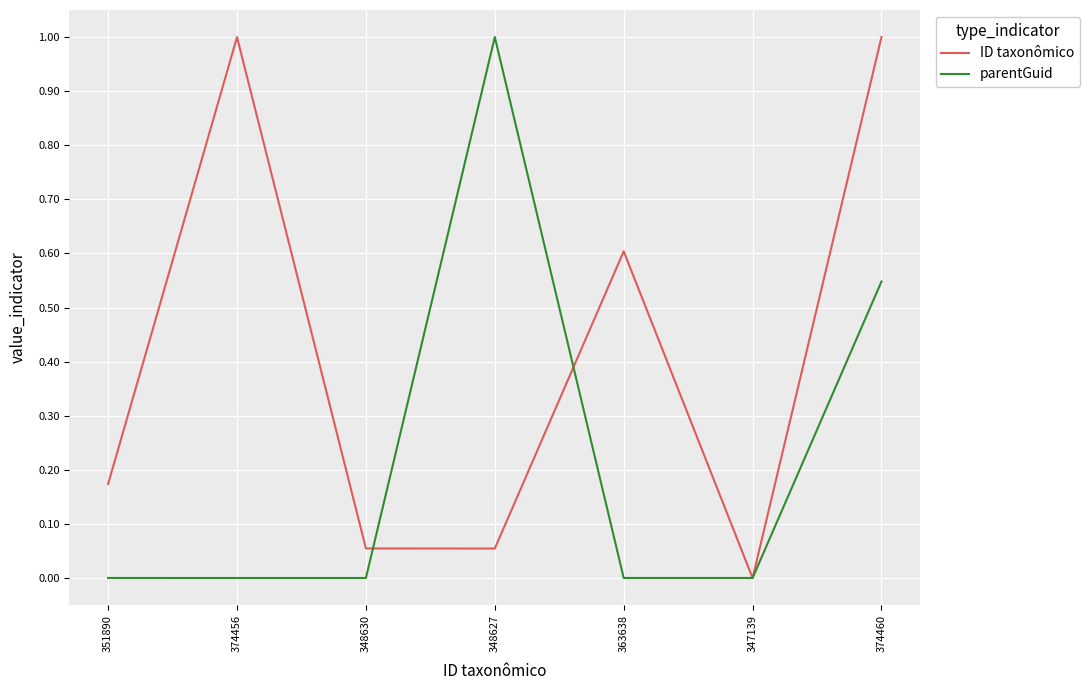

How many lines are shown in the chart?

2